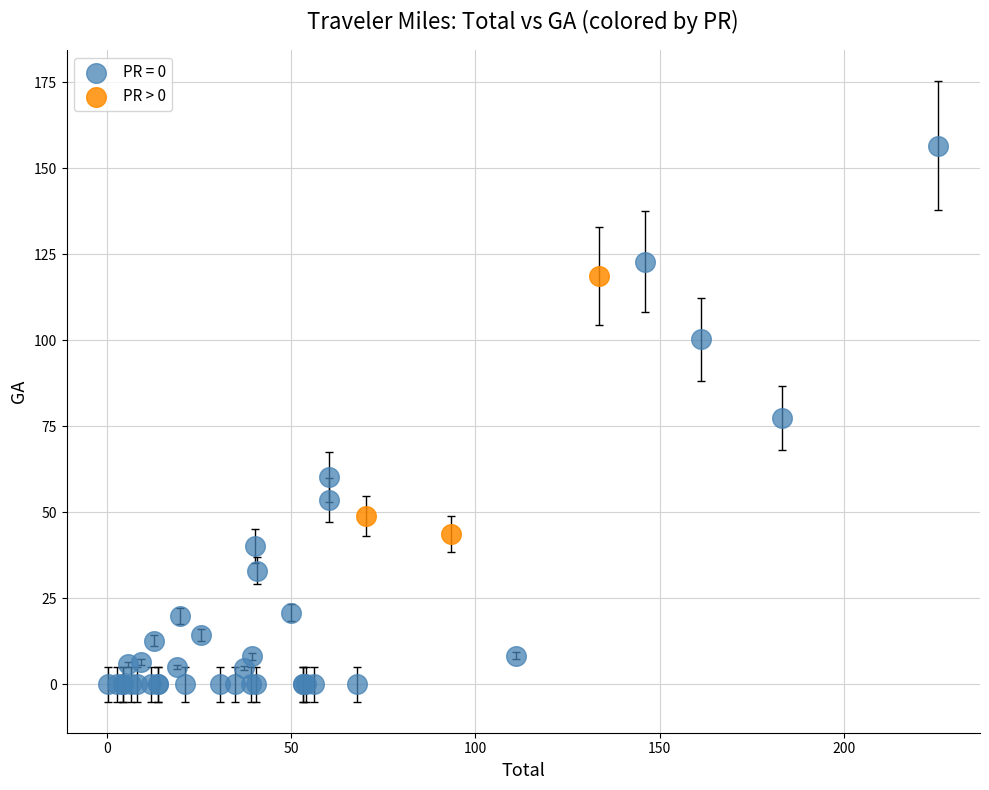

Which series has the widest spread of Y values?

PR = 0